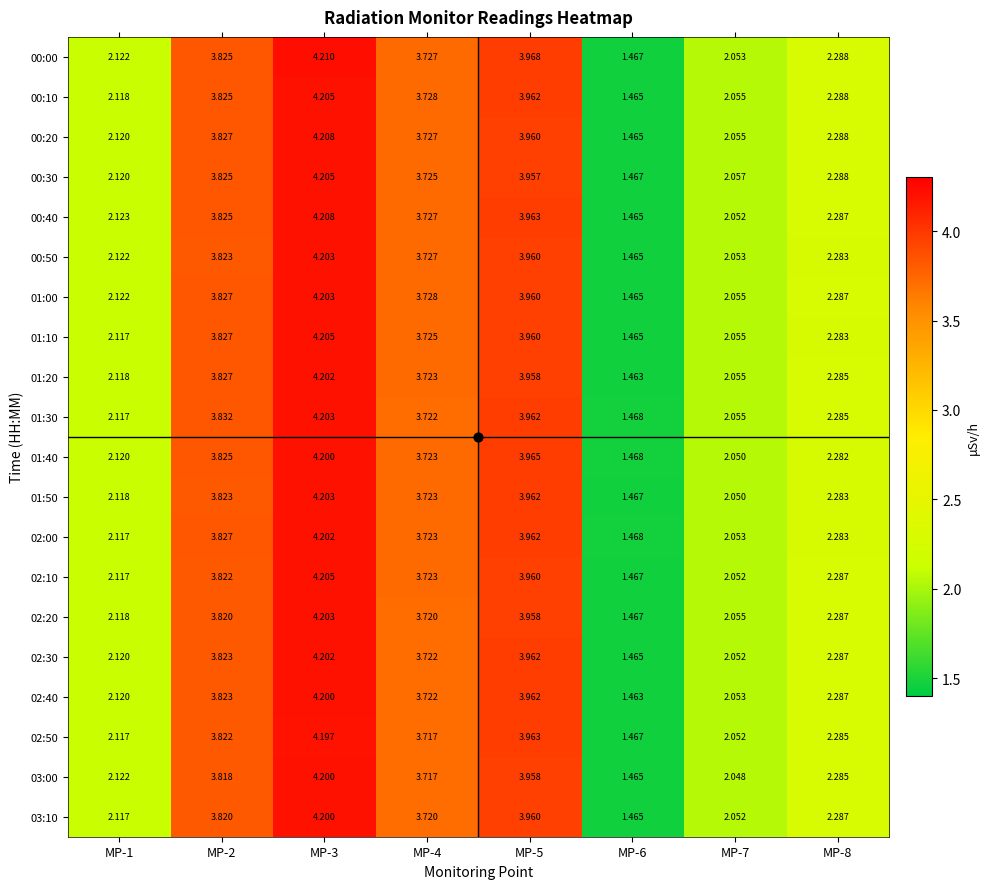

Count the number of categories in the chart.

8